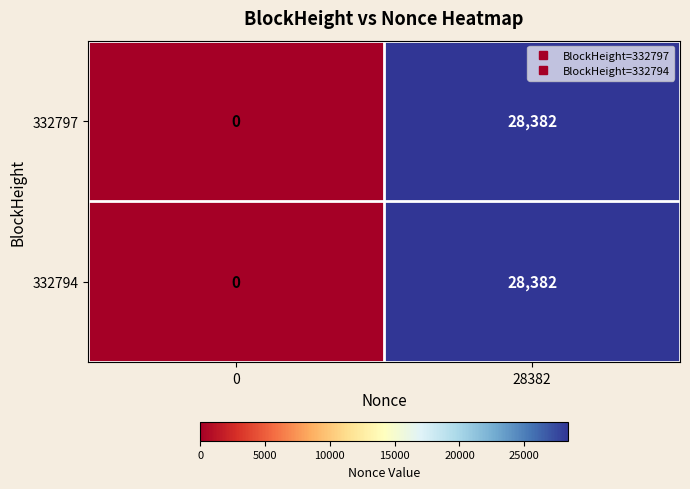

Is it true that 332794 equals 9963 at 0?

False